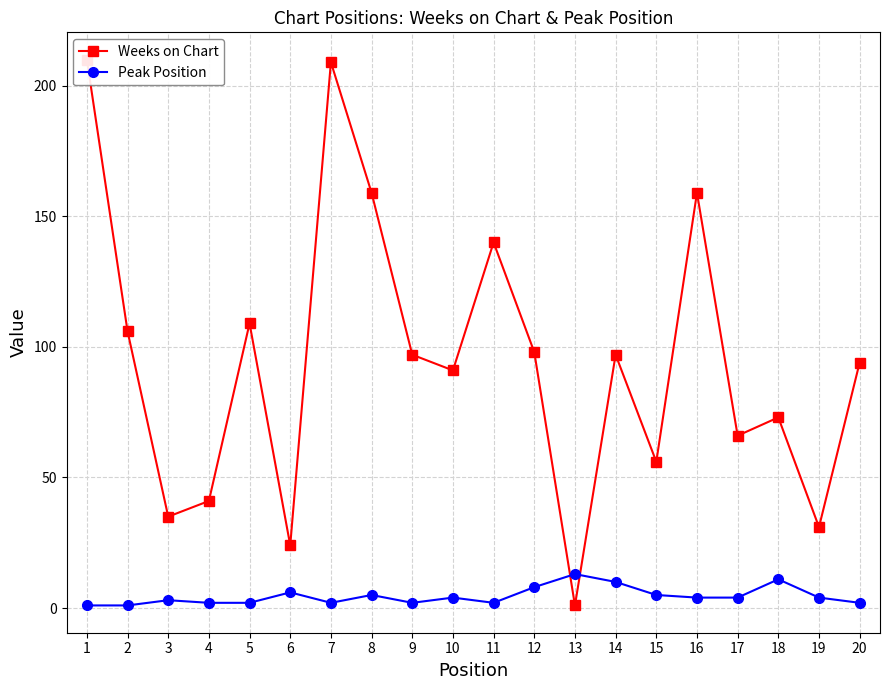

What is the maximum value shown in the chart?

210